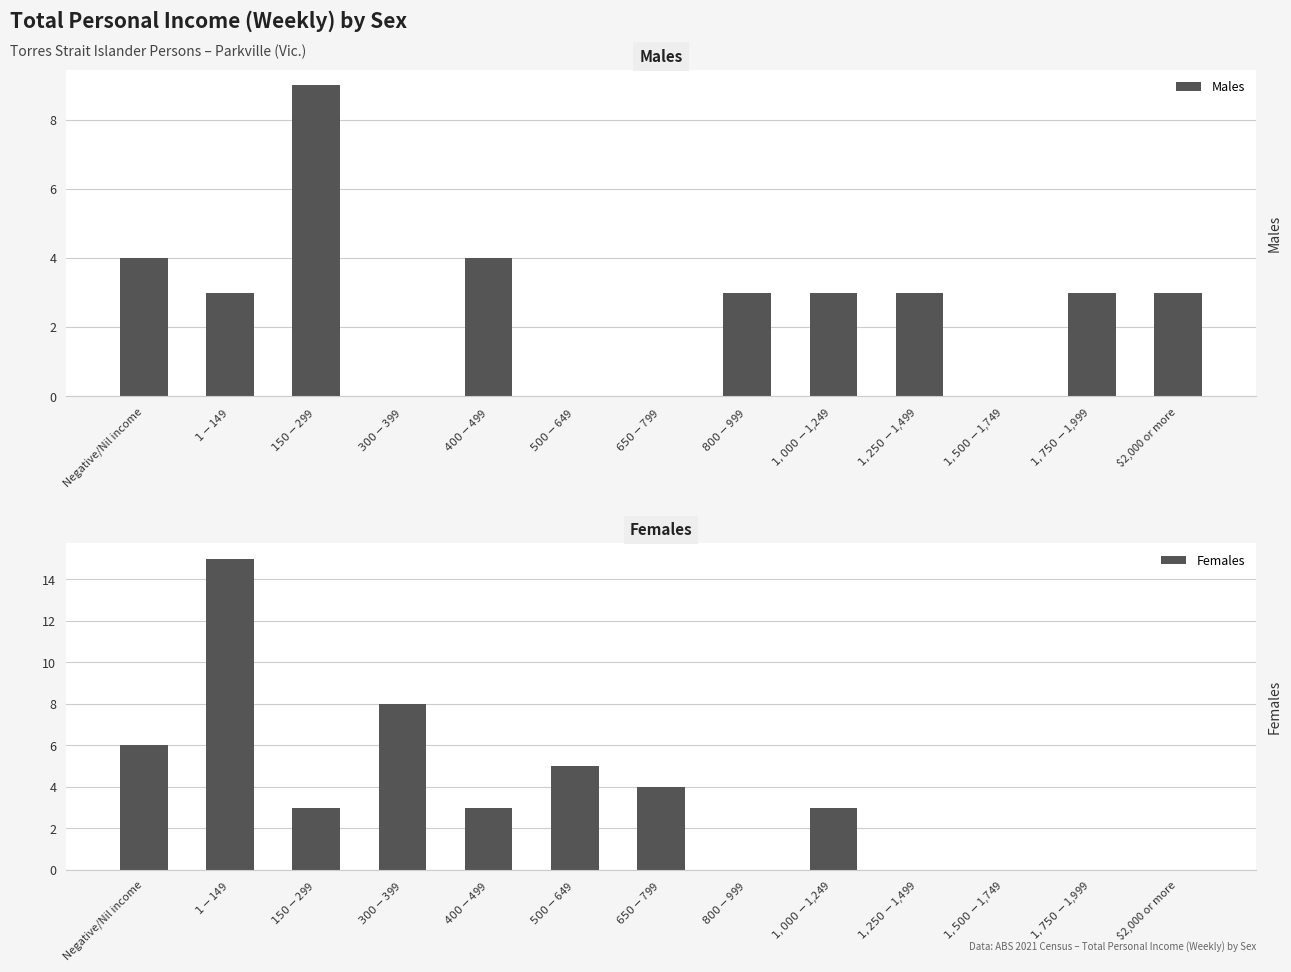

What is the value of the Females bar at the 6th from the left?

5